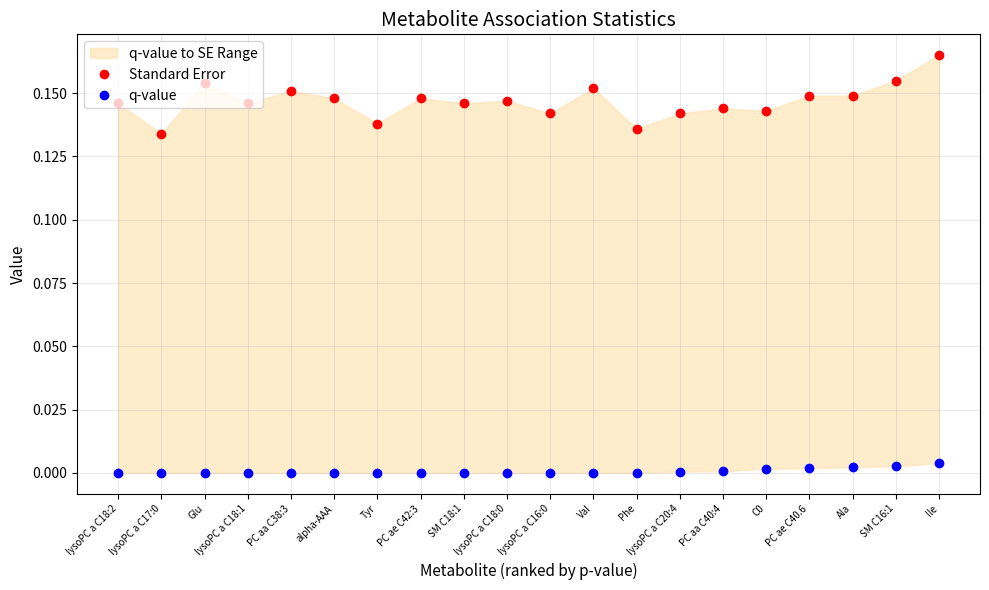

The Standard Error series shows 0.1 at lysoPC a C18:2. True or false?

False